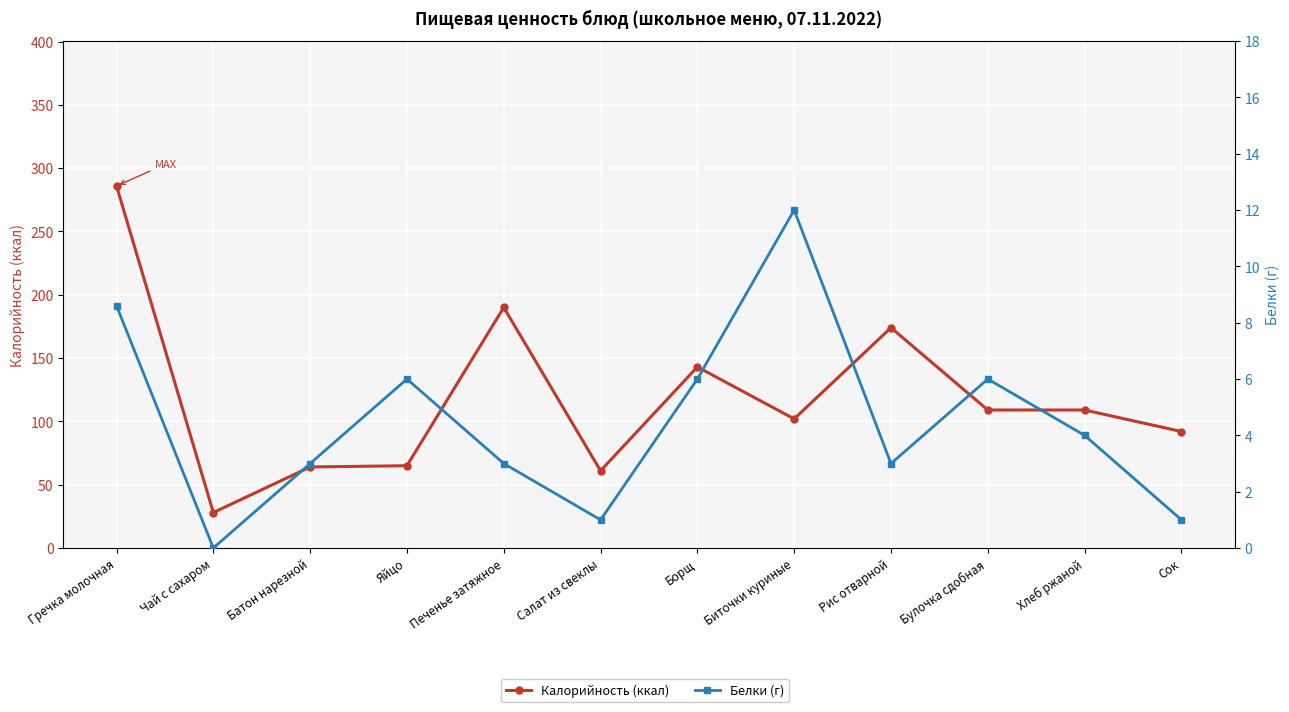

Reading left to right, list all the values displayed in this chart.

Калорийность (ккал): Гречка молочная=286.0	Чай с сахаром=28.0	Батон нарезной=64.0	Яйцо=65.0	Печенье затяжное=190.0	Салат из свеклы=61.0	Борщ=143.0	Биточки куриные=102.0	Рис отварной=174.0	Булочка сдобная=109.0	Хлеб ржаной=109.0	Сок=92.0
Белки (г): Гречка молочная=8.6	Чай с сахаром=0.0	Батон нарезной=3.0	Яйцо=6.0	Печенье затяжное=3.0	Салат из свеклы=1.0	Борщ=6.0	Биточки куриные=12.0	Рис отварной=3.0	Булочка сдобная=6.0	Хлеб ржаной=4.0	Сок=1.0